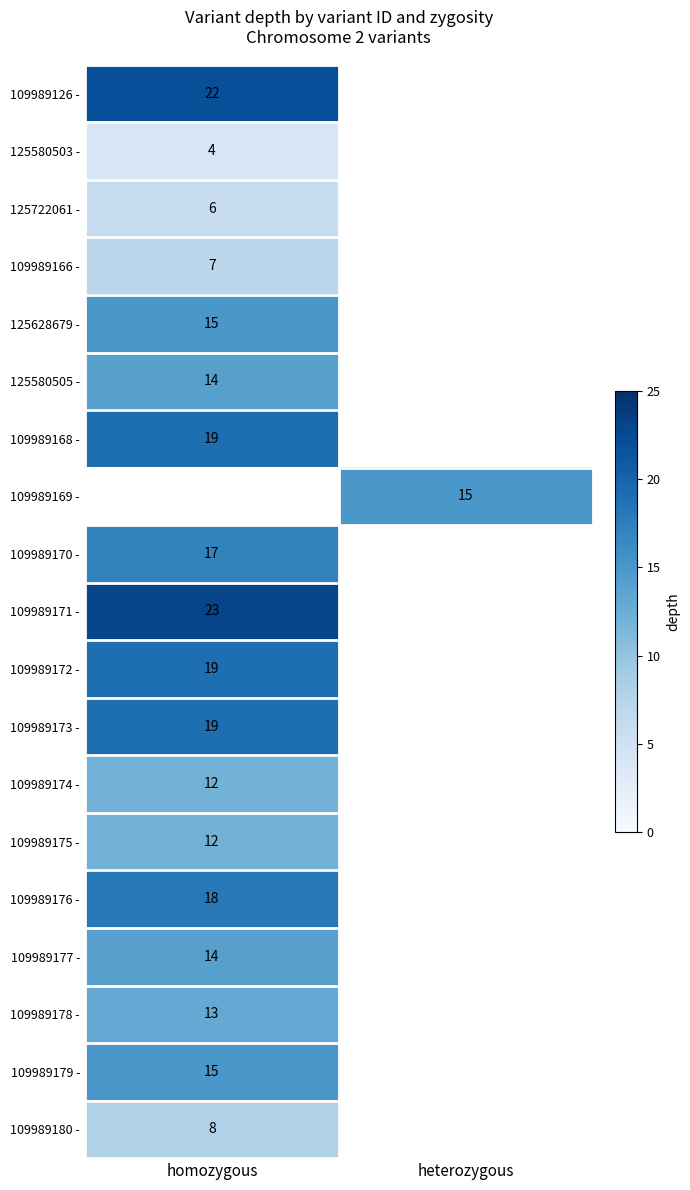

The 109989170 - series shows 28 at homozygous. True or false?

False